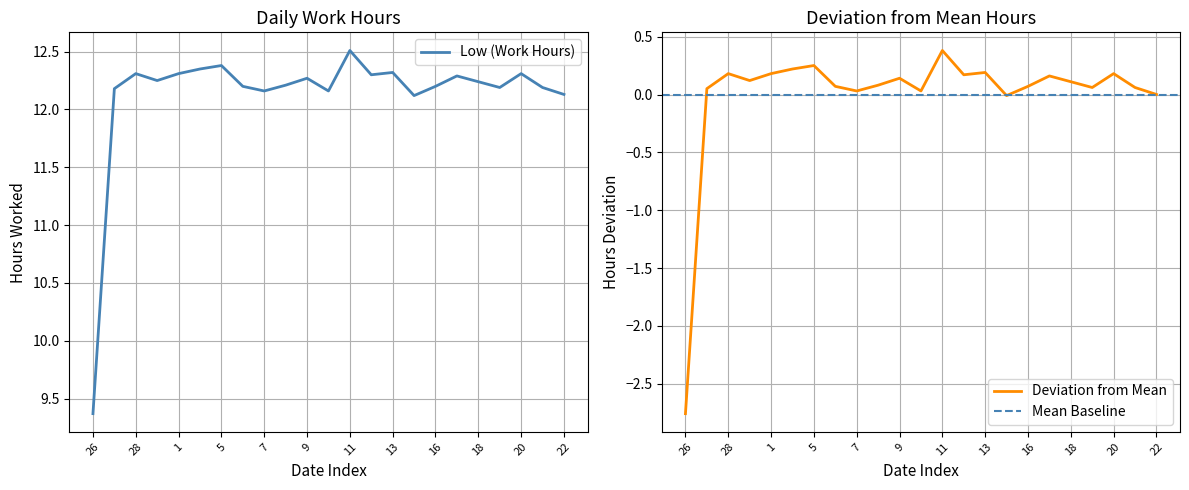

Is it true that the value at 18 is 2.6?

False